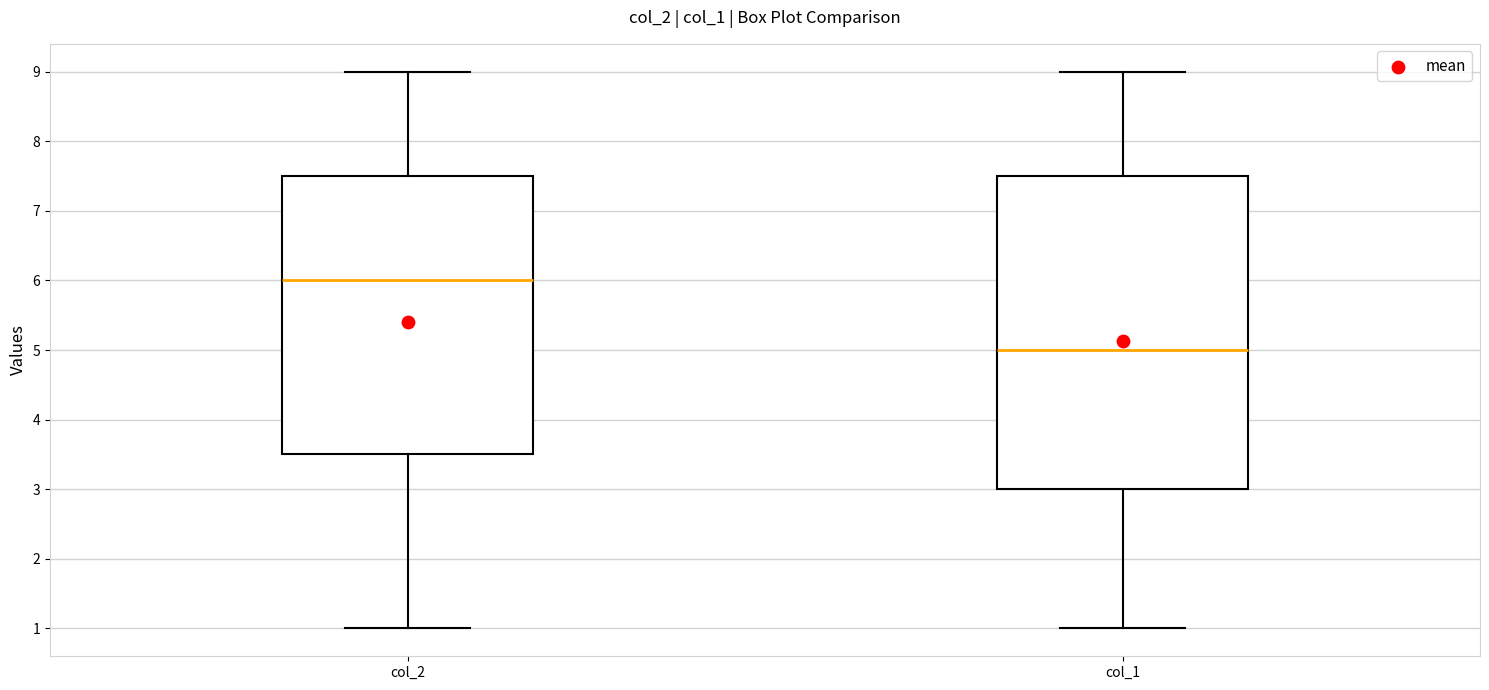

Where is the lower edge of the box for col_2 on the y-axis? The values are not printed on the chart, so give them approximately, as read against the axis.

3.5